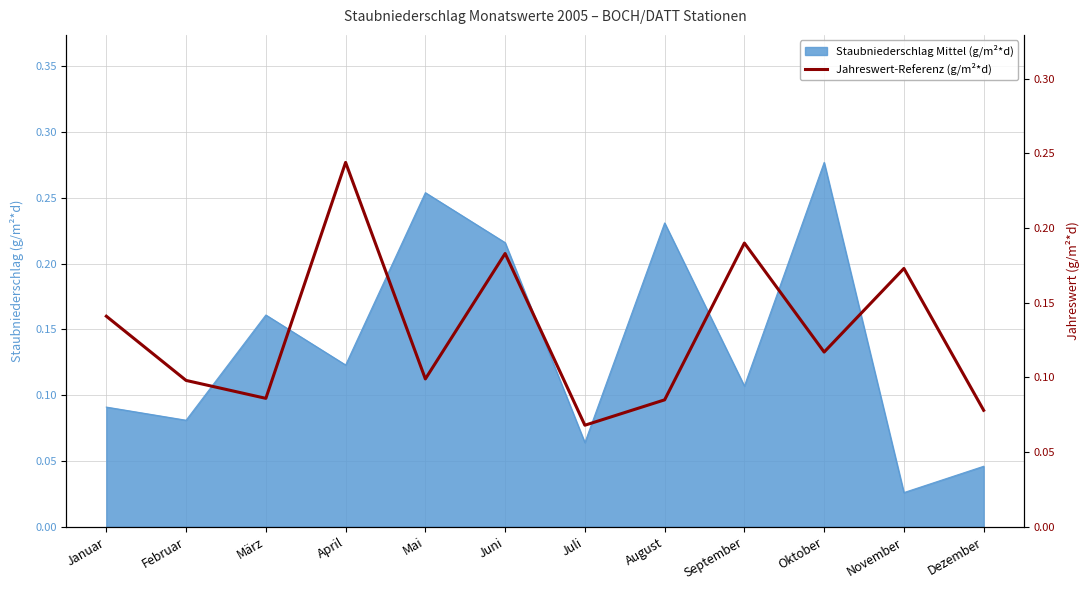

What is the sum of all values?

1.6